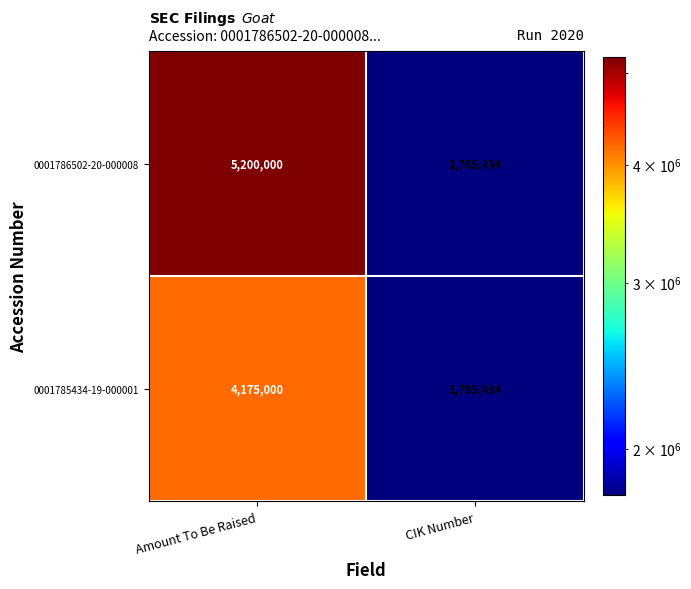

What is the sum of all 0001786502-20-000008 values?

6985434